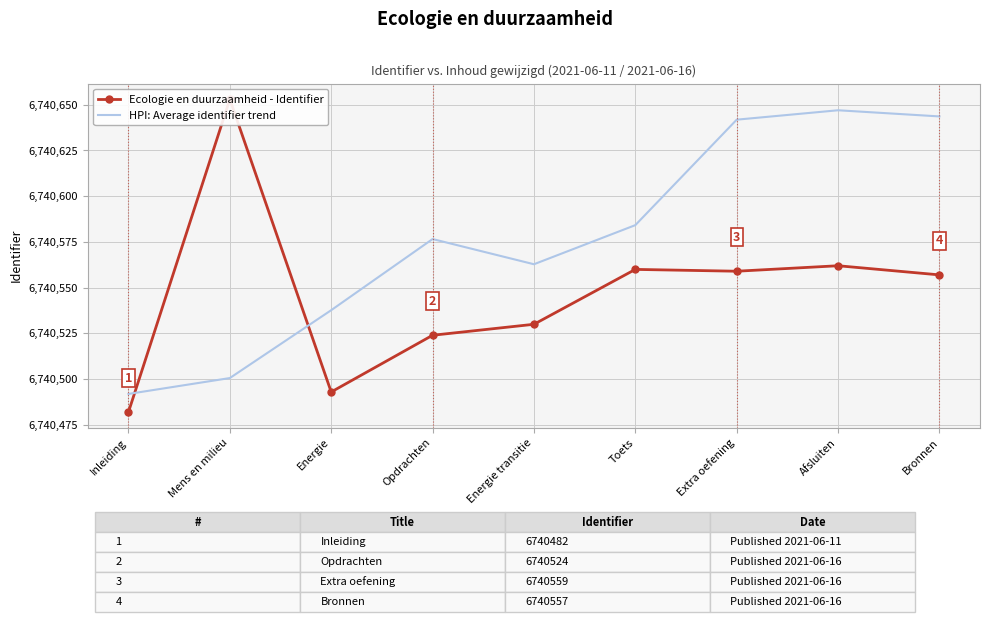

True or false: HPI: Average identifier trend and Ecologie en duurzaamheid - Identifier intersect in this chart.

True